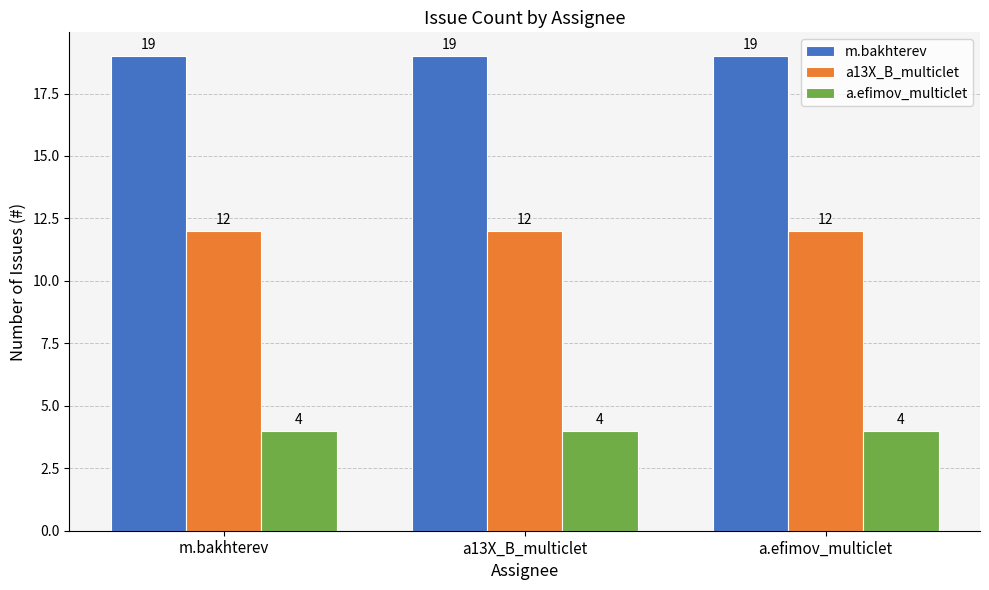

At how many categories does at least one series exceed 9?

3